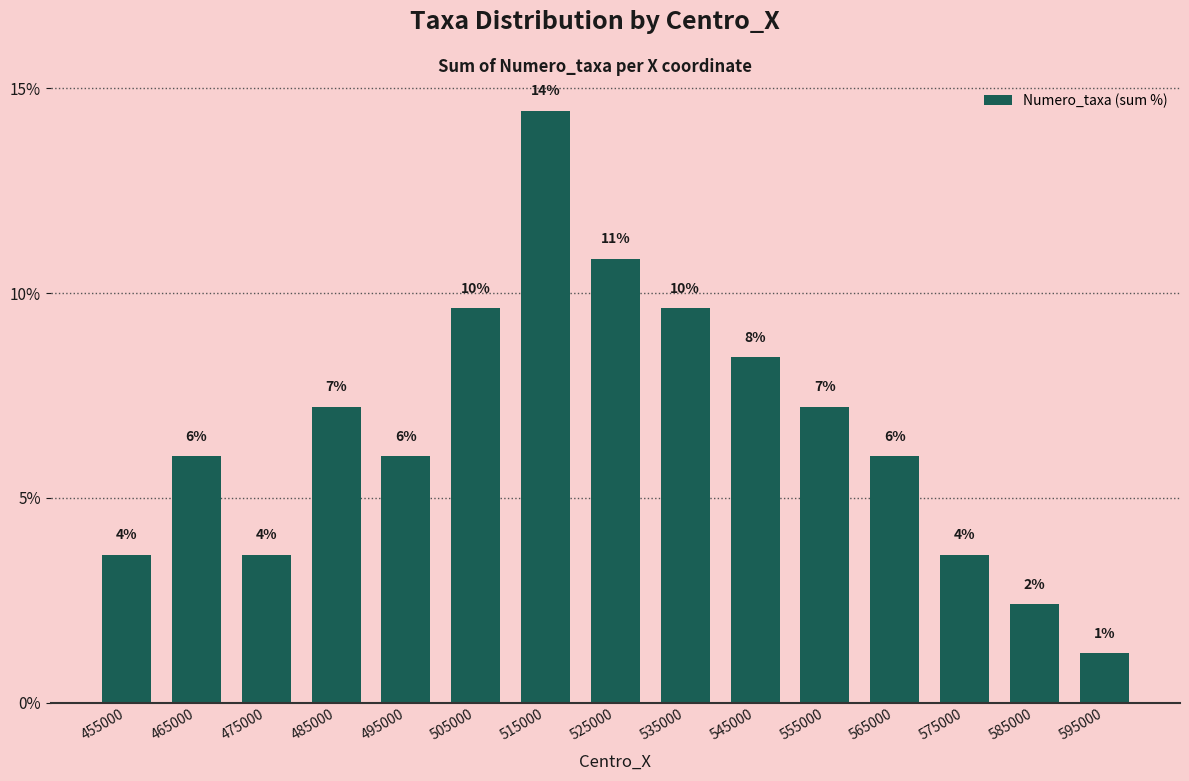

How many bars are there in total?

15